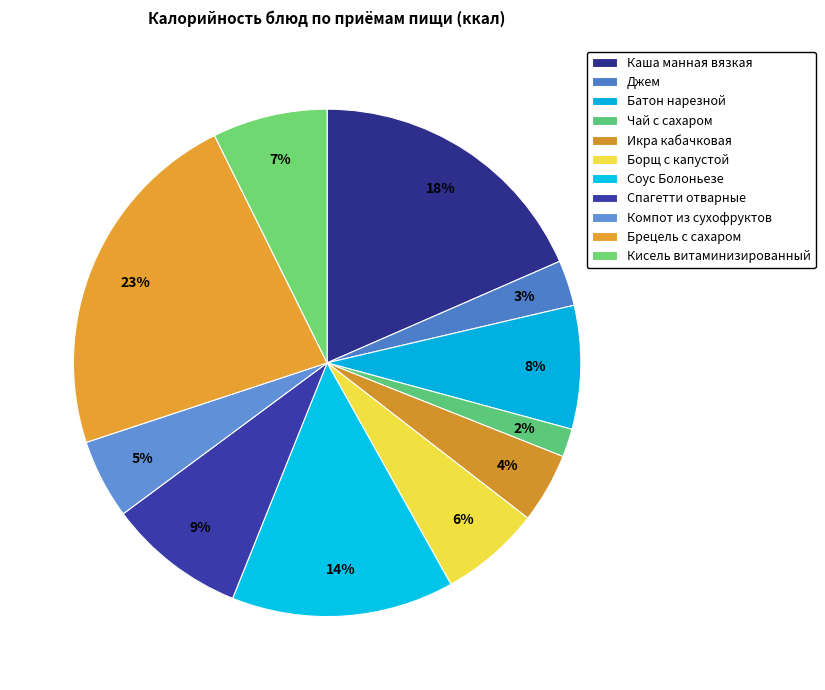

How many segments does this pie chart have?

11